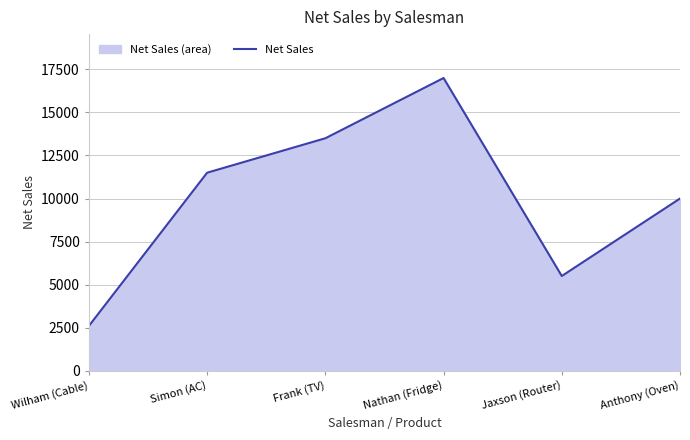

List the labels in order of value, largest first.

Nathan (Fridge), Frank (TV), Simon (AC), Anthony (Oven), Jaxson (Router), Wilham (Cable)